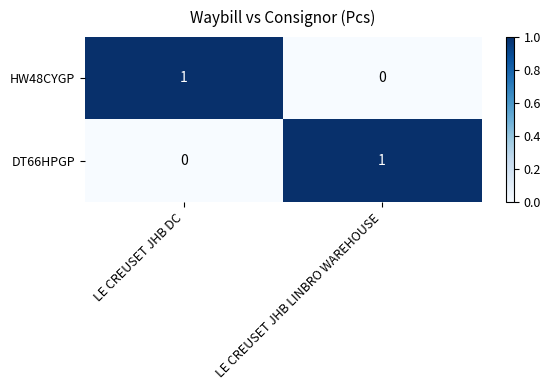

Which category has the lowest value in the DT66HPGP series?

LE CREUSET JHB DC